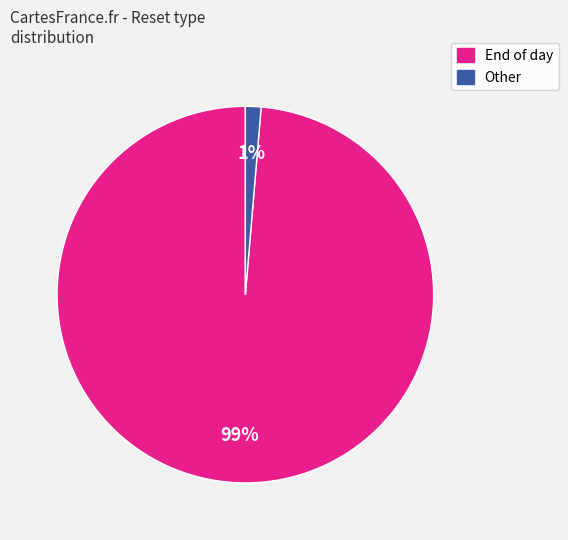

Is there a majority slice in this chart?

Yes